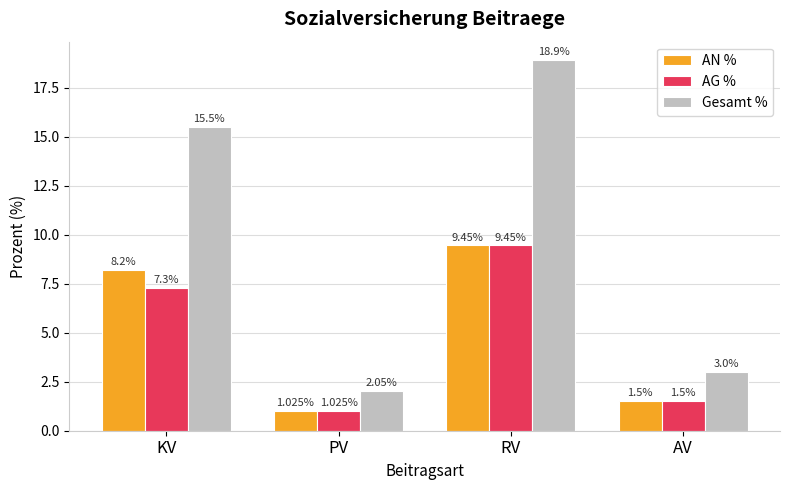

What is the difference between the highest and lowest values at KV?

8.2